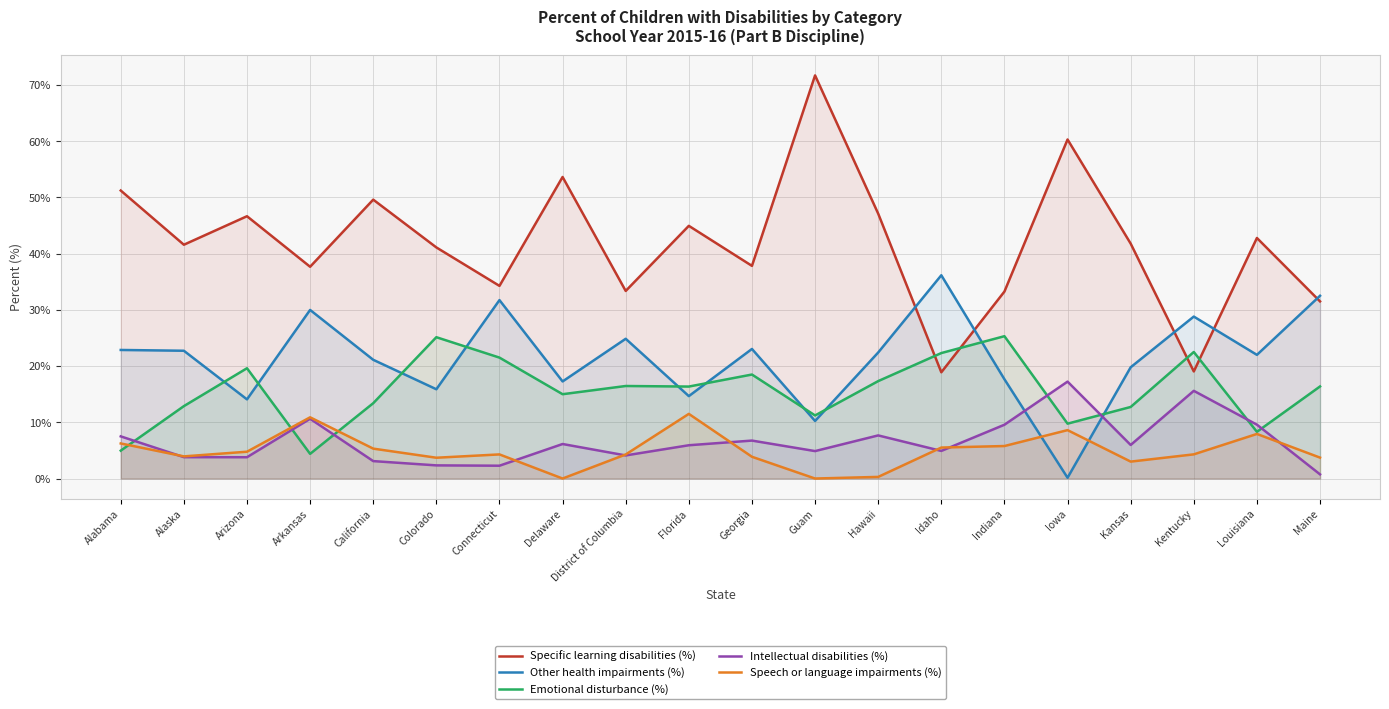

Where is Speech or language impairments (%) nearest to the value 5?

Arizona